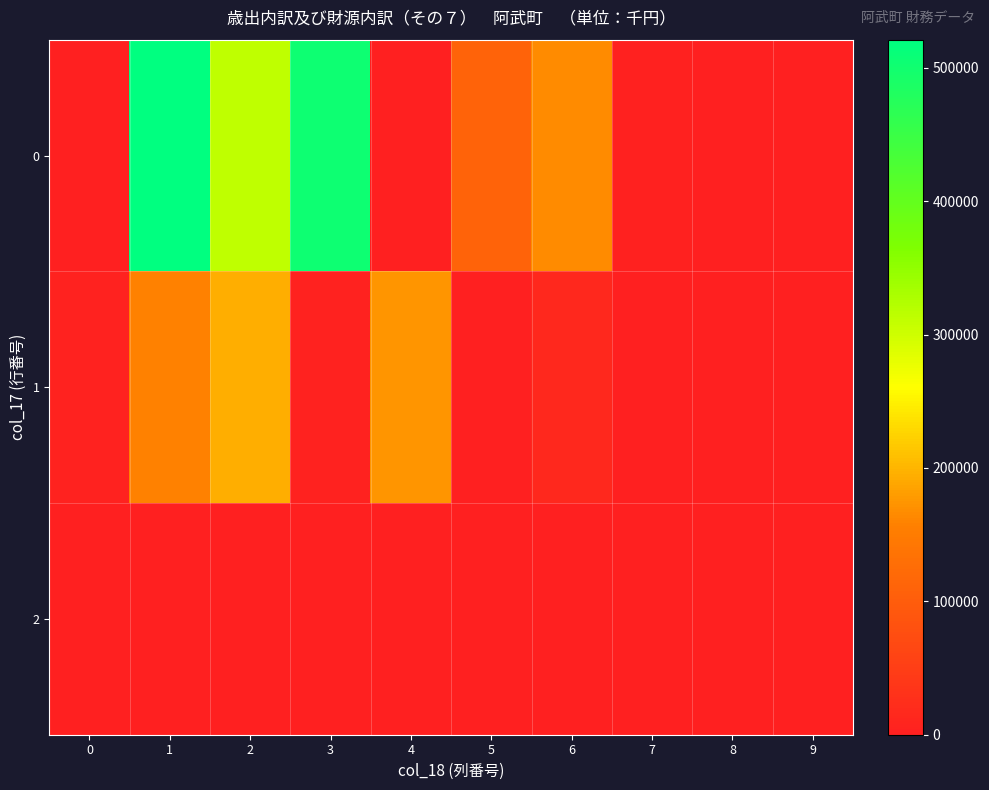

List the series in order of their peak value, lowest first.

2, 1, 0